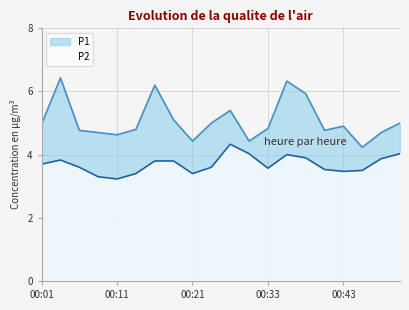

Does the chart have visible grid lines?

Yes